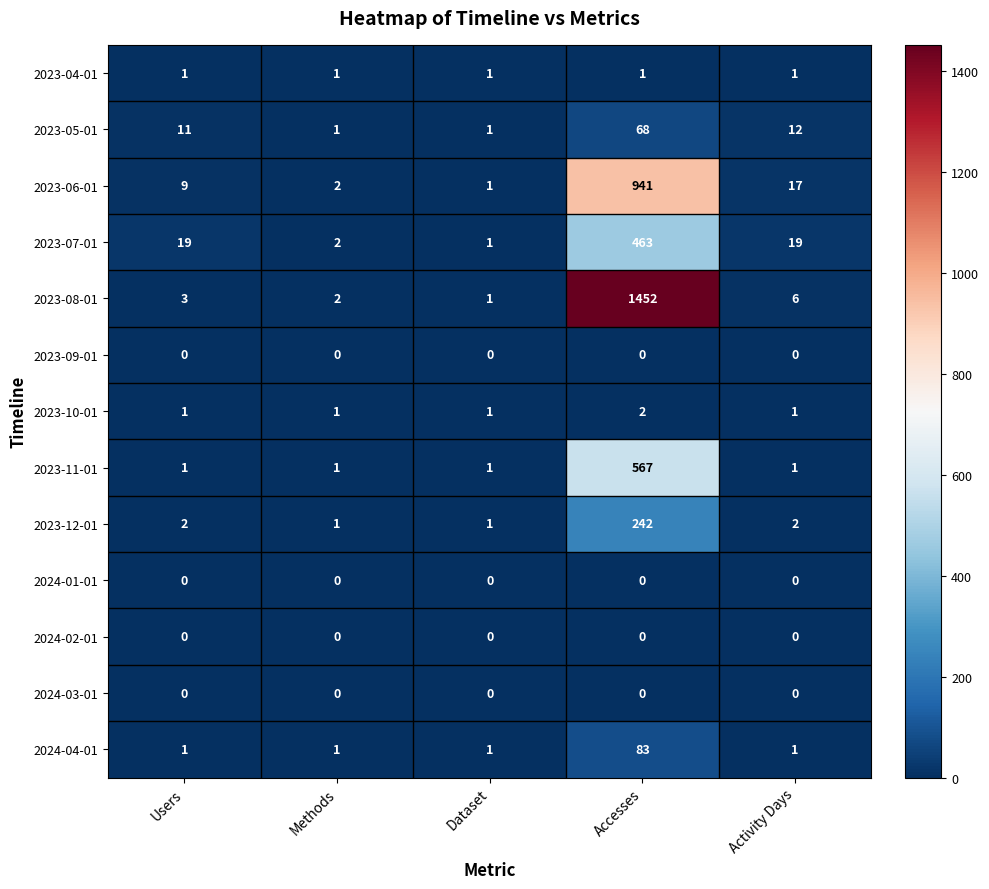

What is the total value across all series at Activity Days?

60